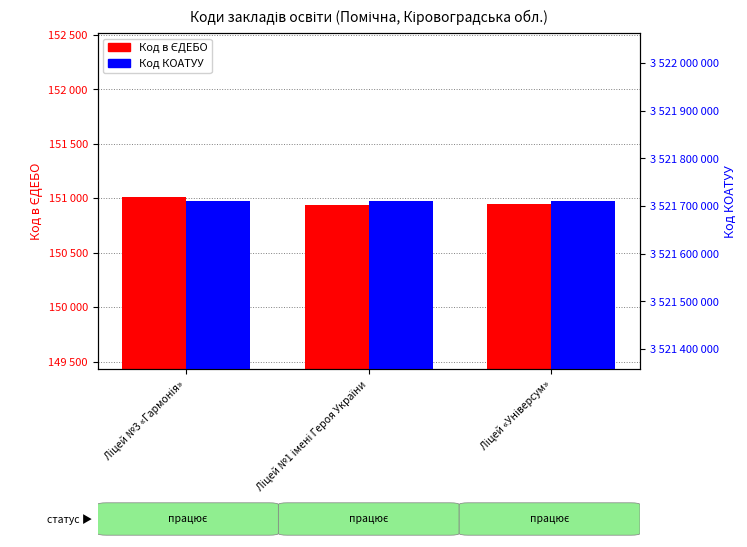

True or false: Код в ЄДЕБО has a value of 150949 at Ліцей «Універсум».

True